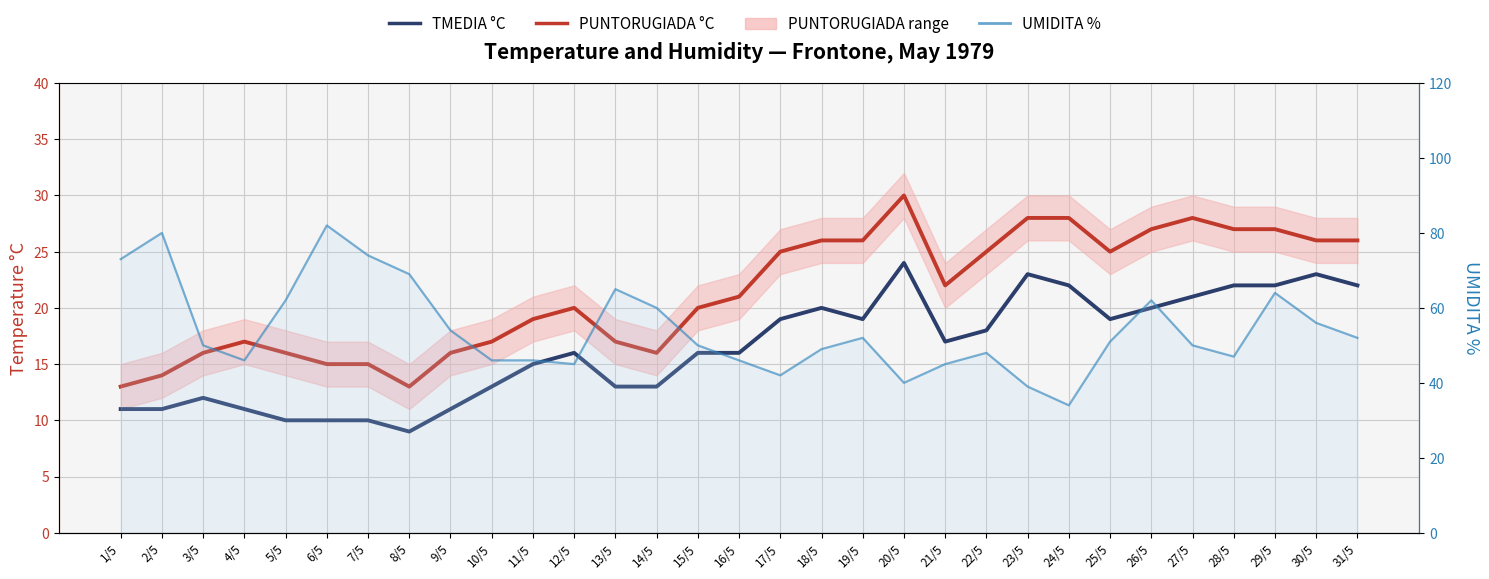

Which series changed the most between 7/5 and 21/5?

UMIDITA %